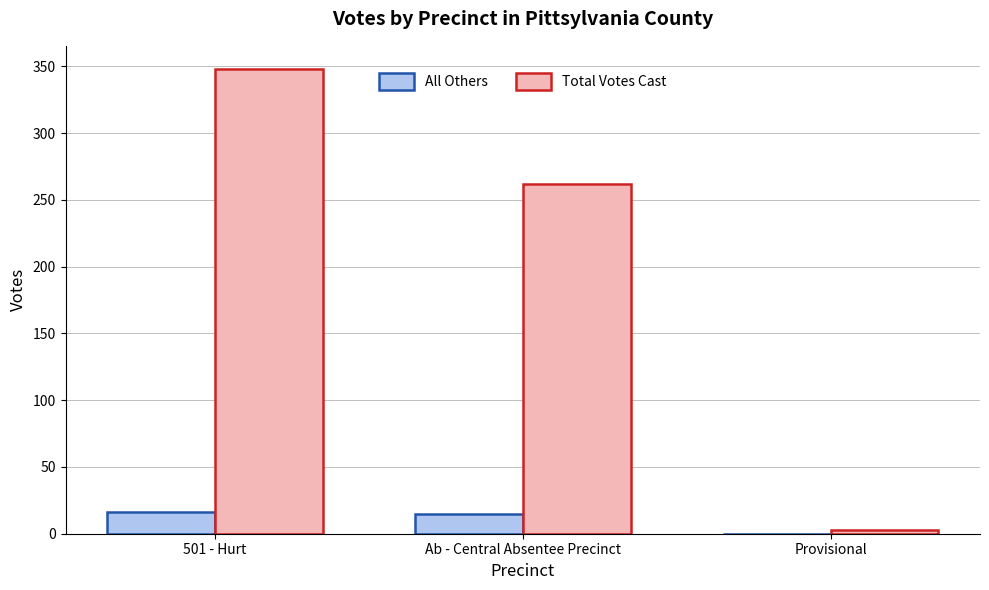

Count the Total Votes Cast values in the range 3 to 348.

3